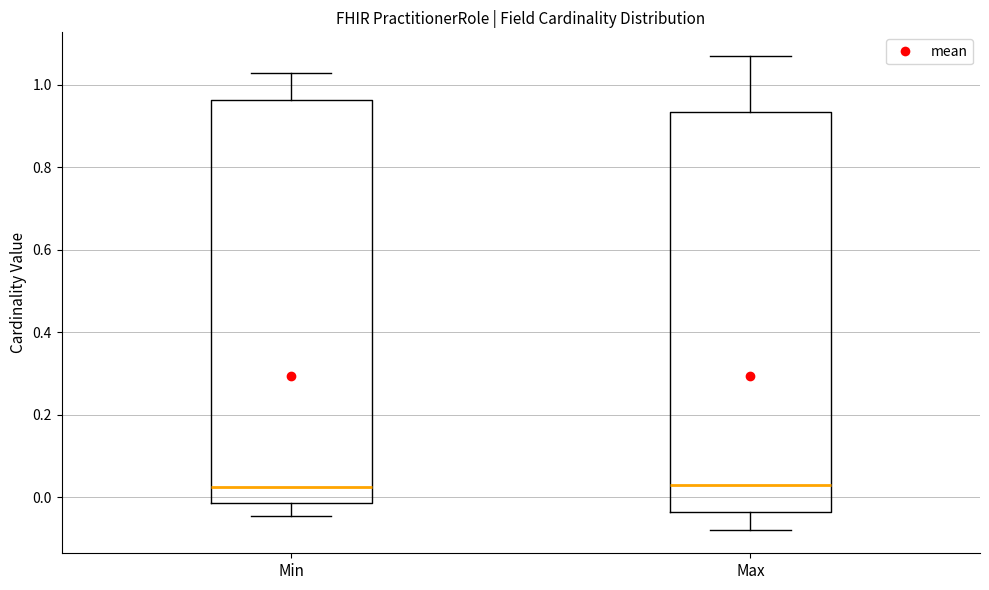

Reading left to right, transcribe this box plot: for each box, give where its median line is, the range the box spans, and where its two whiskers end, as read against the y-axis. The values are not printed on the chart, so give them approximately, as read against the axis.

Min: median 0.02, box -0.02 to 0.96, whiskers -0.04 to 1.02
Max: median 0.02, box -0.04 to 0.94, whiskers -0.08 to 1.08